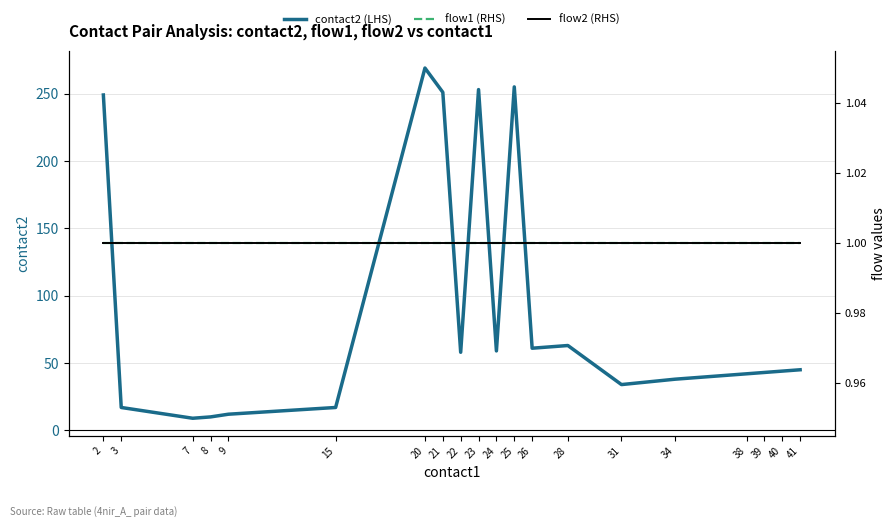

What is the minimum value shown in the chart?

1